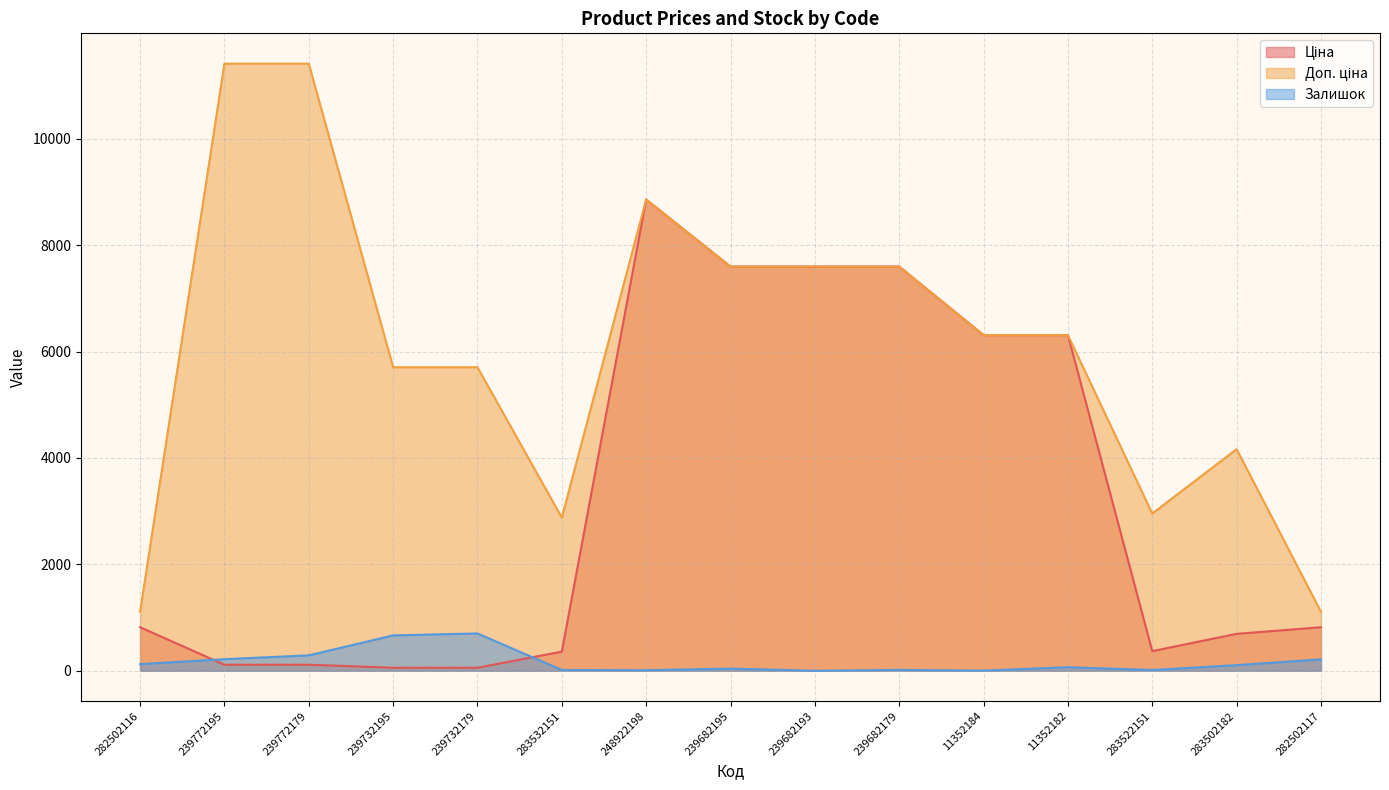

How many distinct data groups are displayed?

3